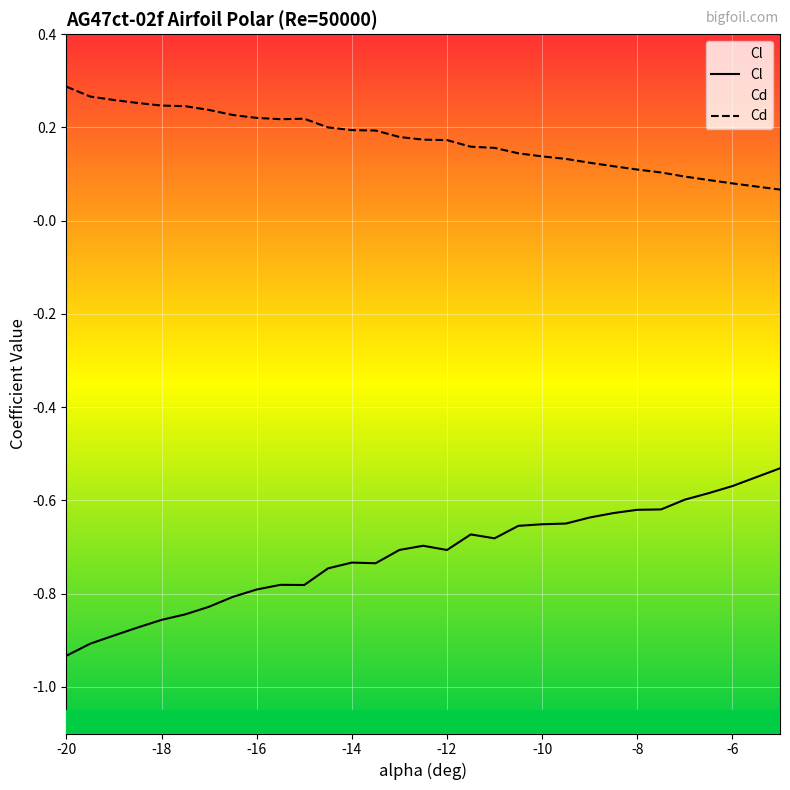

At how many categories does at least one series exceed 0?

30